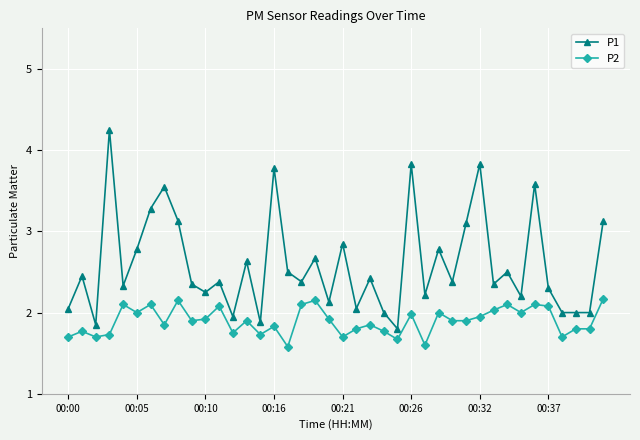

Rank the series by their average value, from highest to lowest.

P1, P2